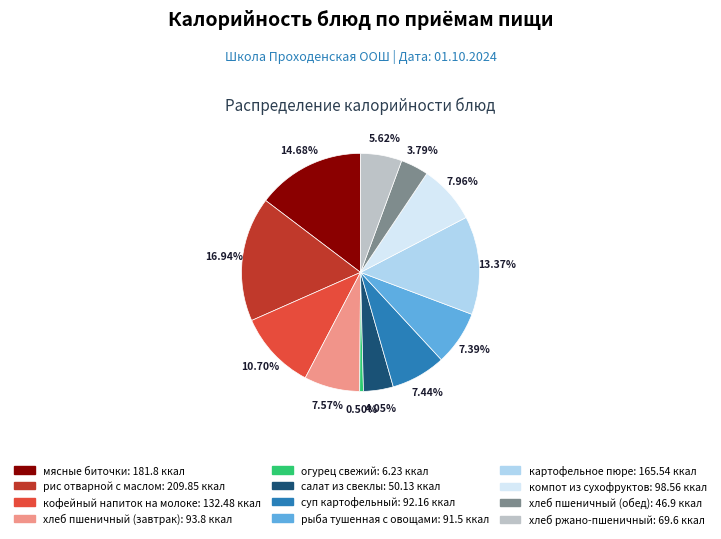

Count the number of slices in the pie.

12